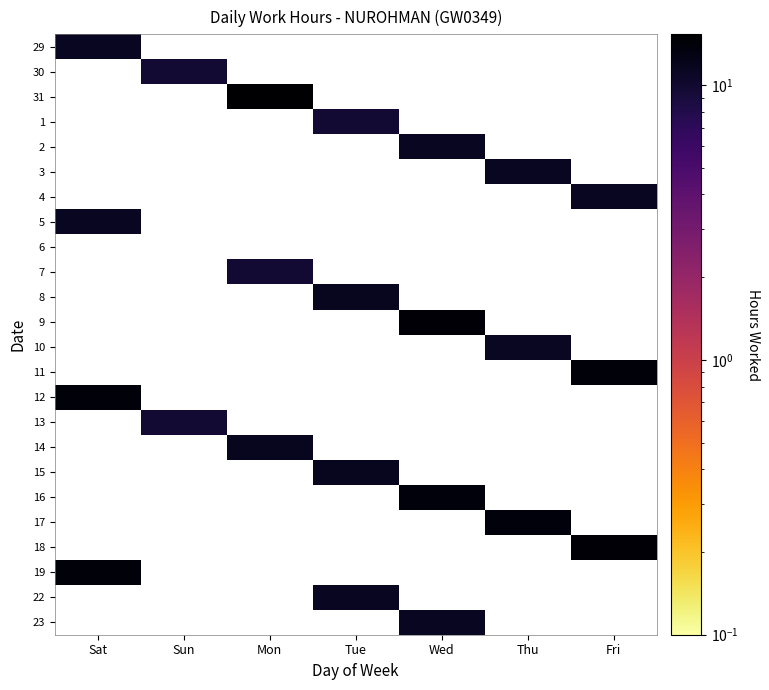

What is the greatest value displayed?

15.3